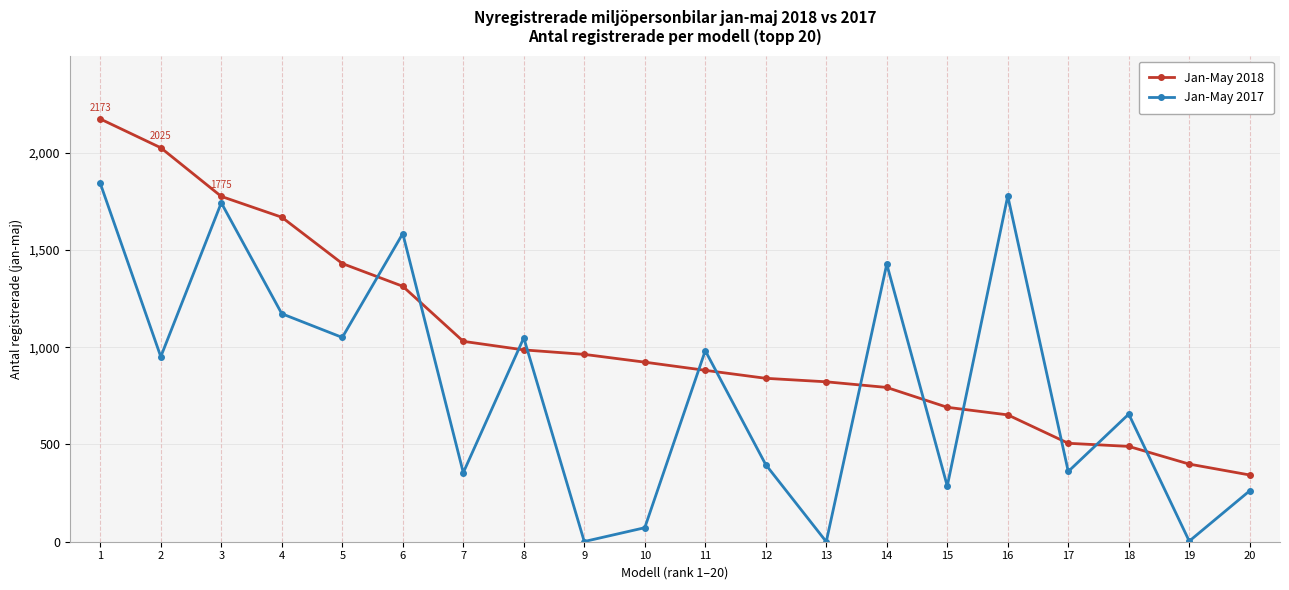

Read the Jan-May 2018 value at 3, to the nearest 100.

1800